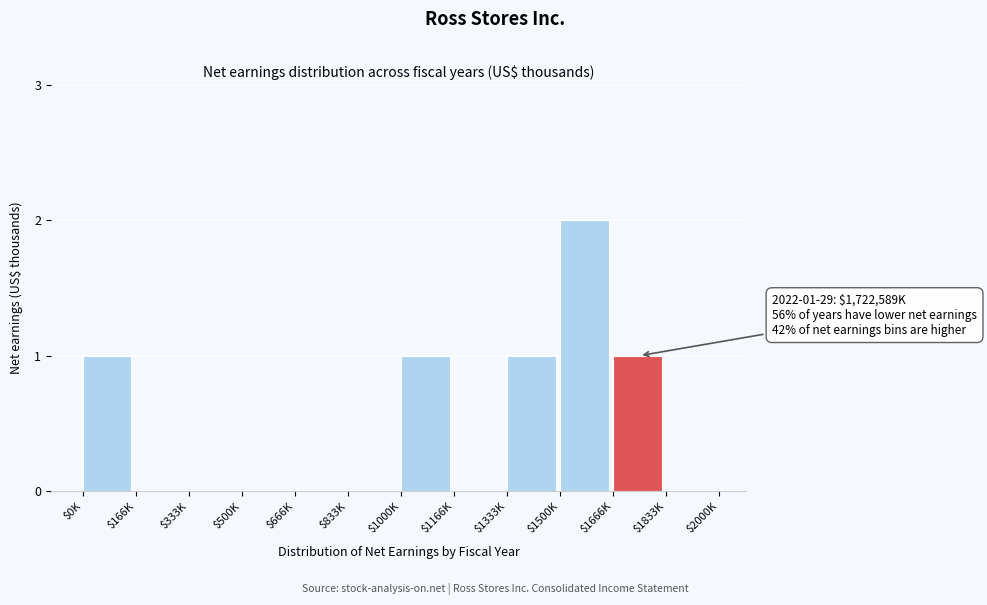

The value at $1500K is 2. True or false?

True